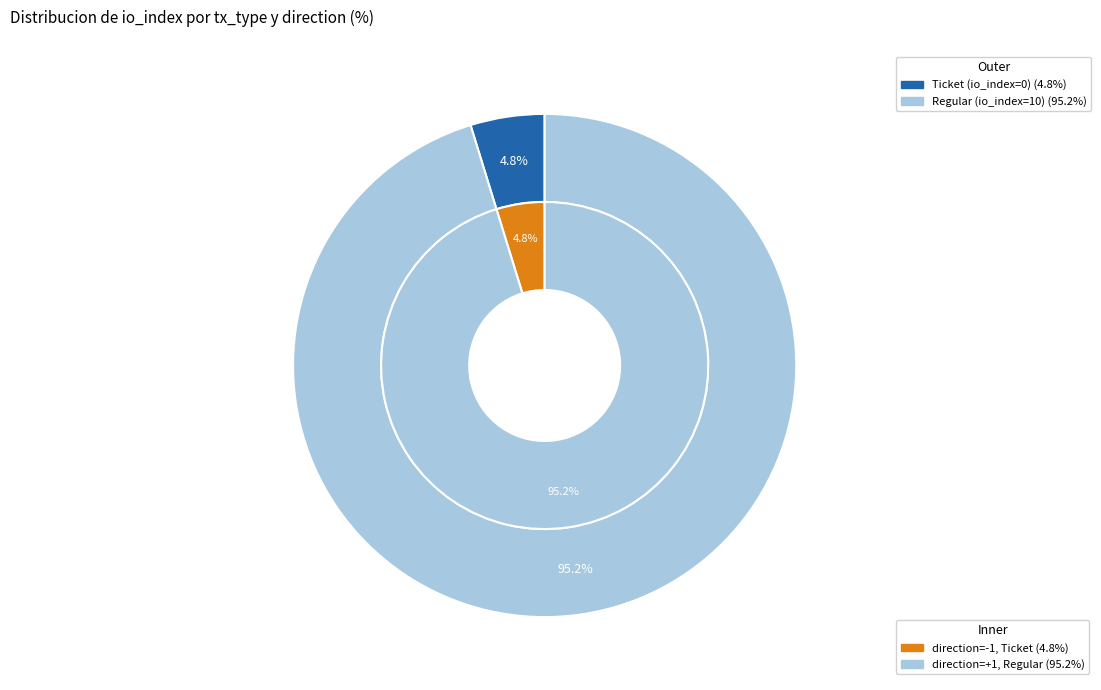

What is the change in value from tx_io to 1?

+10